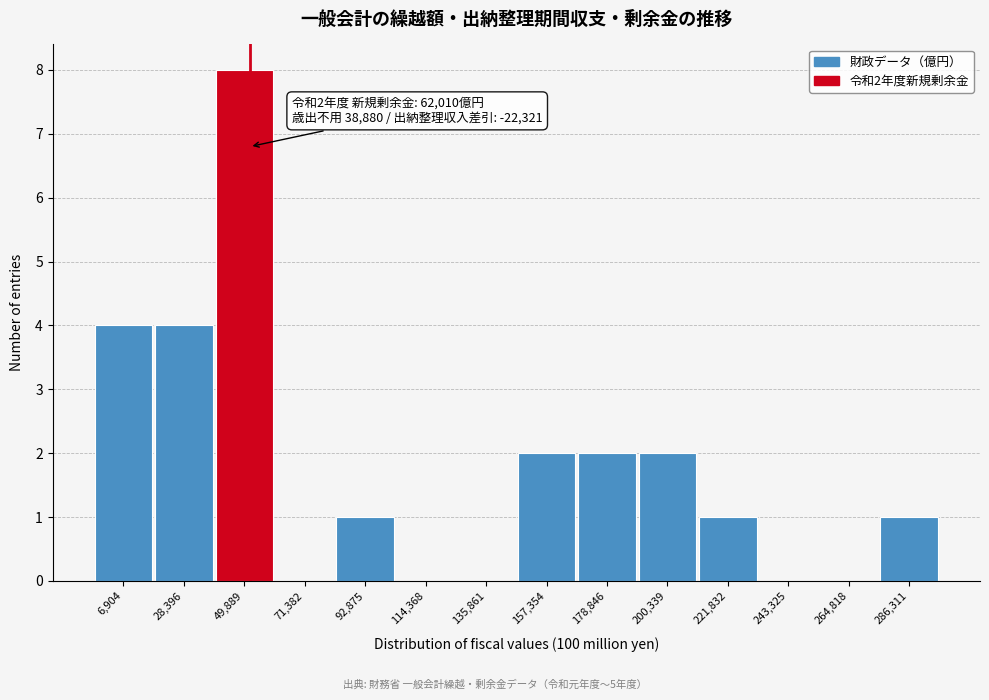

Reading left to right, extract all data points from this chart.

6,904=4	28,396=4	49,889=8	71,382=0	92,875=1	114,368=0	135,861=0	157,354=2	178,846=2	200,339=2	221,832=1	243,325=0	264,818=0	286,311=1